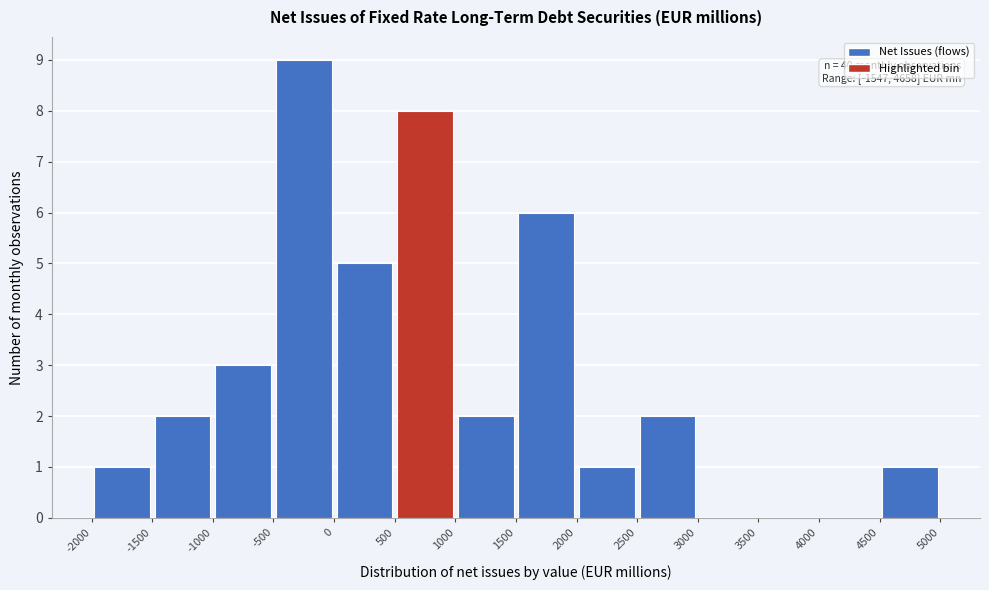

Over which range of the x-axis is the bar tallest?

-500 to 0